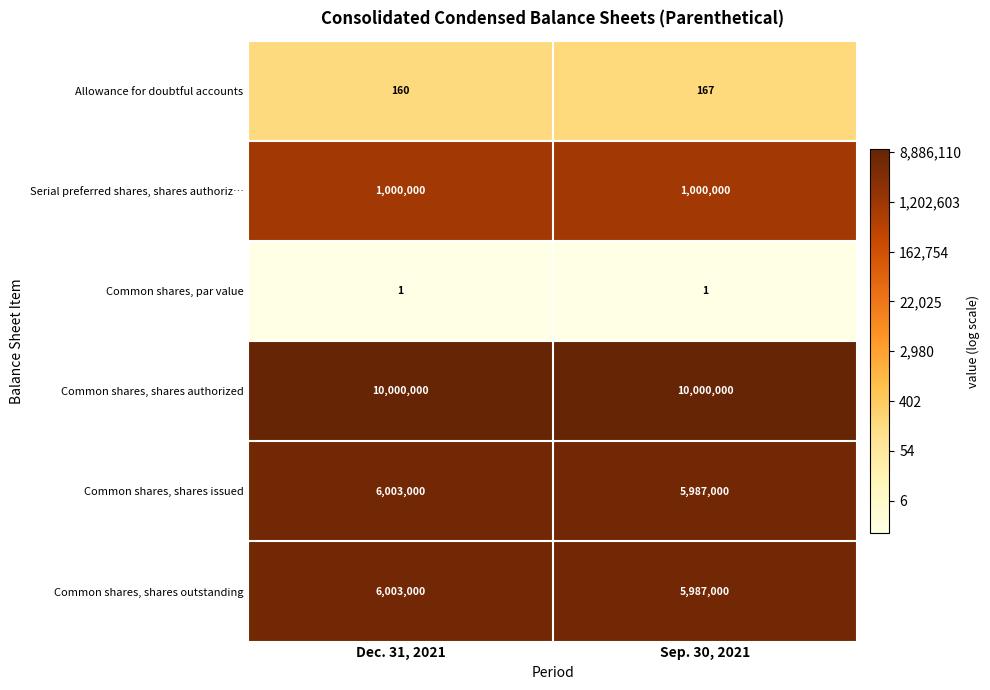

True or false: Serial preferred shares, shares authoriz… has a value of 1000000 at Dec. 31, 2021.

True